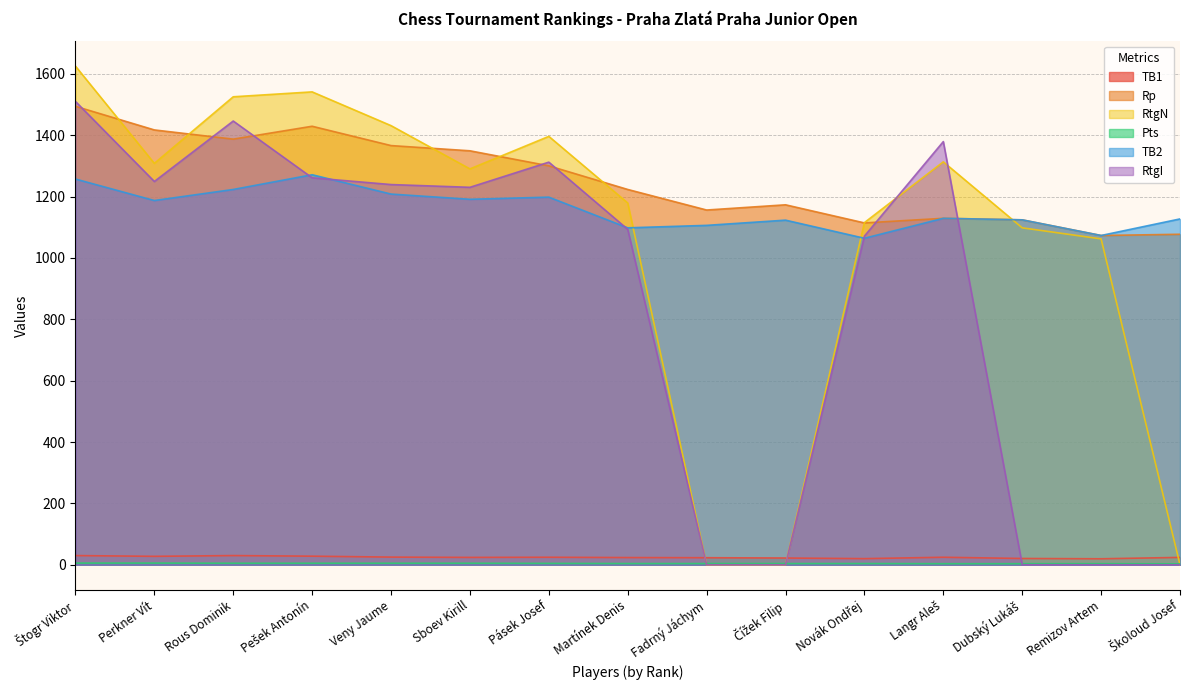

Which category has the highest value across all series?

Štogr Viktor